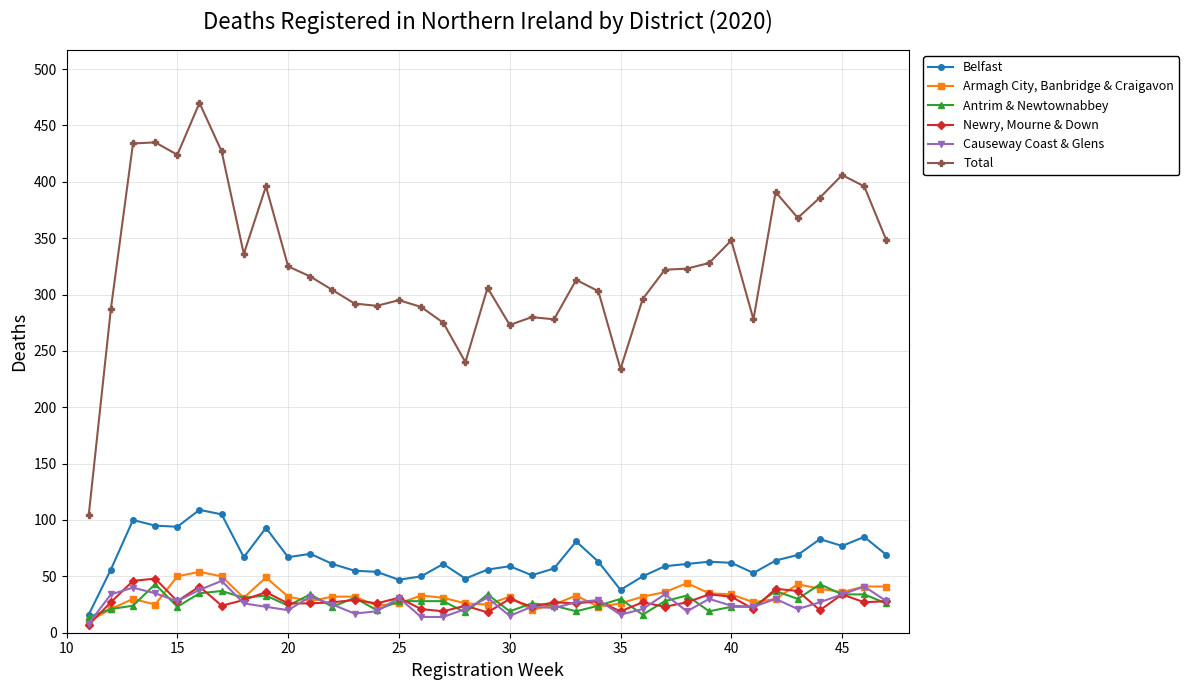

What is the greatest value displayed?

470